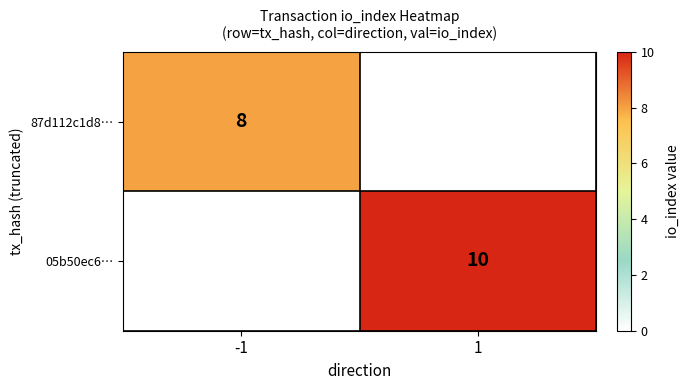

What is the smallest value displayed?

8.0